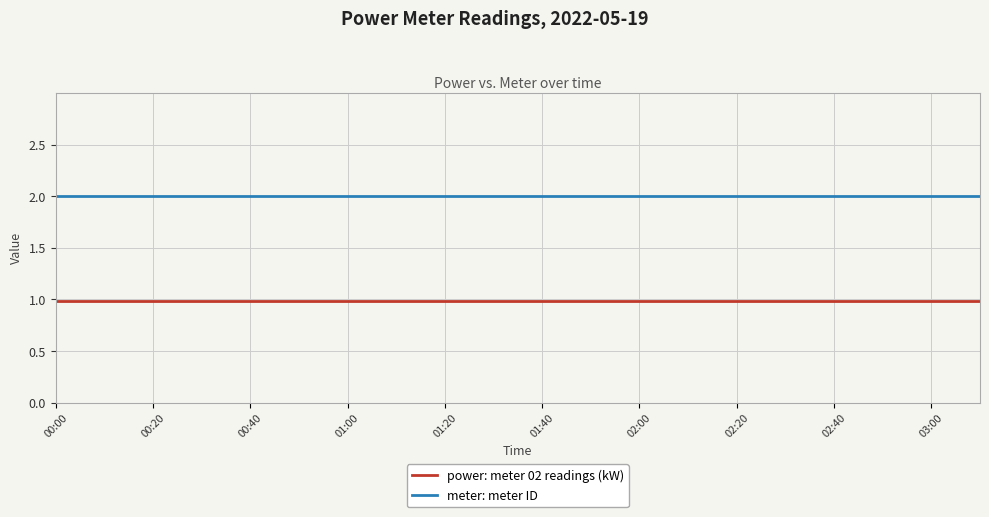

At how many categories does at least one series exceed 1?

20